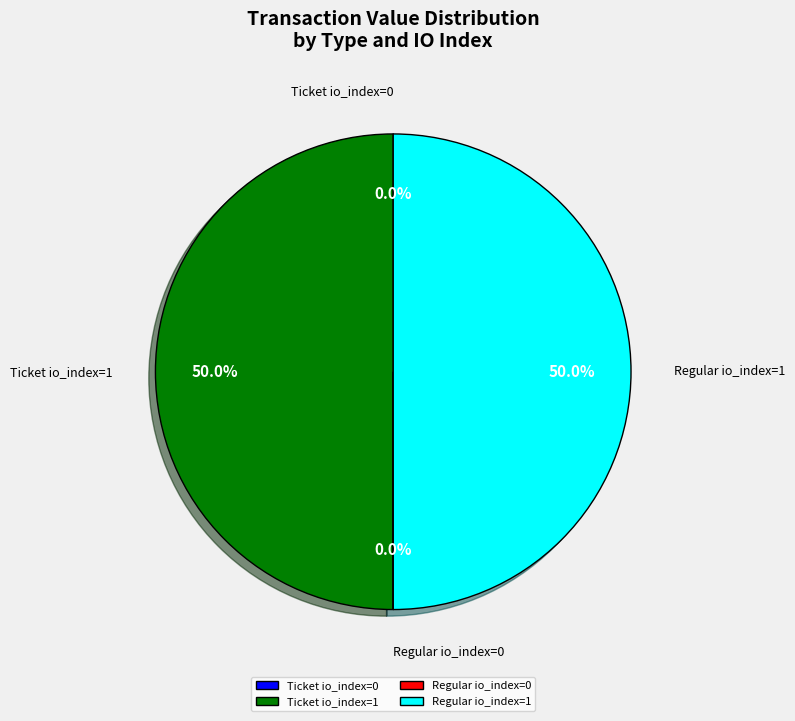

Is there a majority slice in this chart?

No